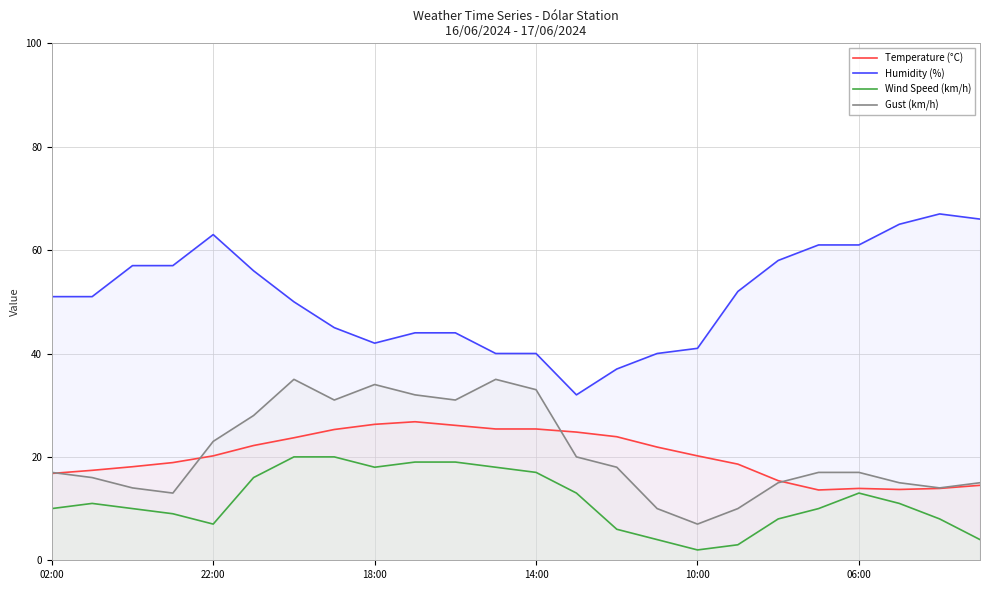

At which category does Wind Speed (km/h) reach its first local valley?

22:00